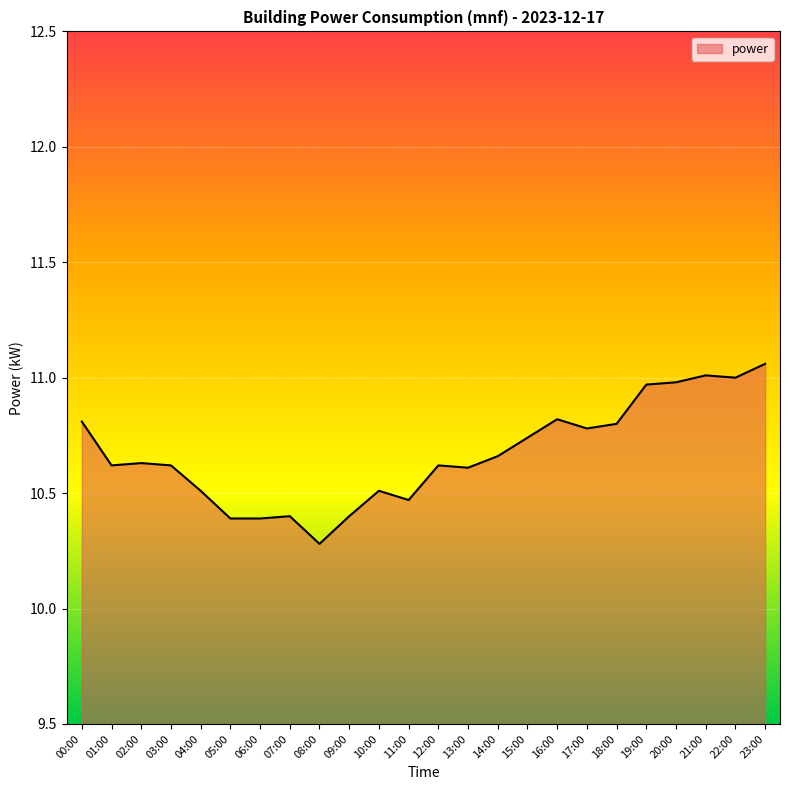

What is the difference between the maximum and minimum values?

0.8